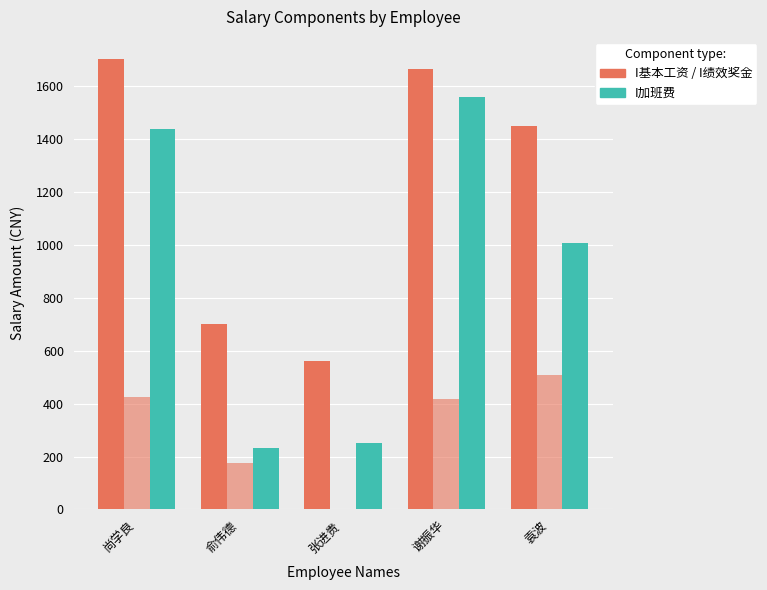

The value of I基本工资 at 张进贵 is 362.4. True or false?

False